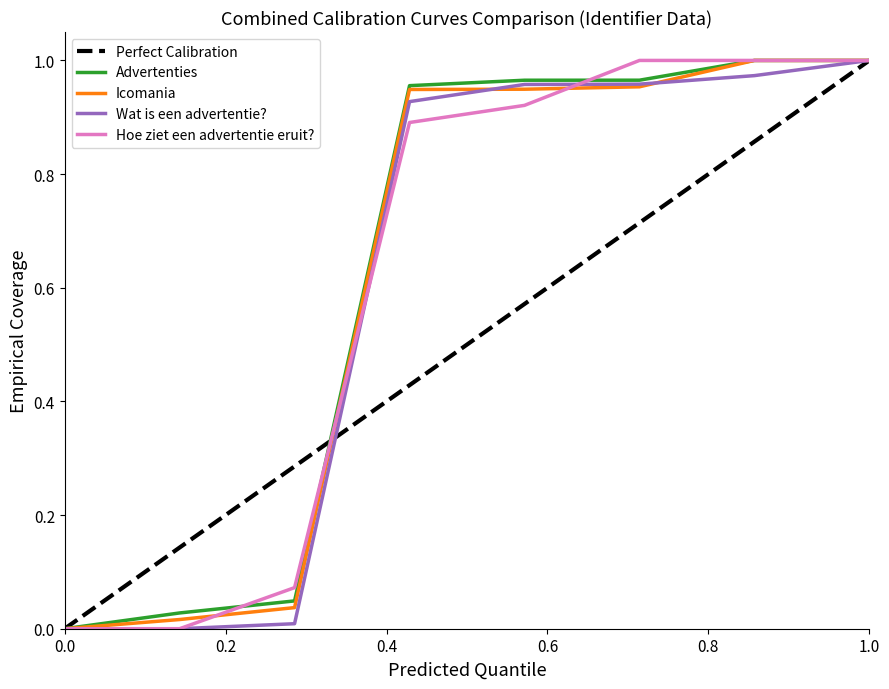

What is the maximum value shown in the chart?

1.0